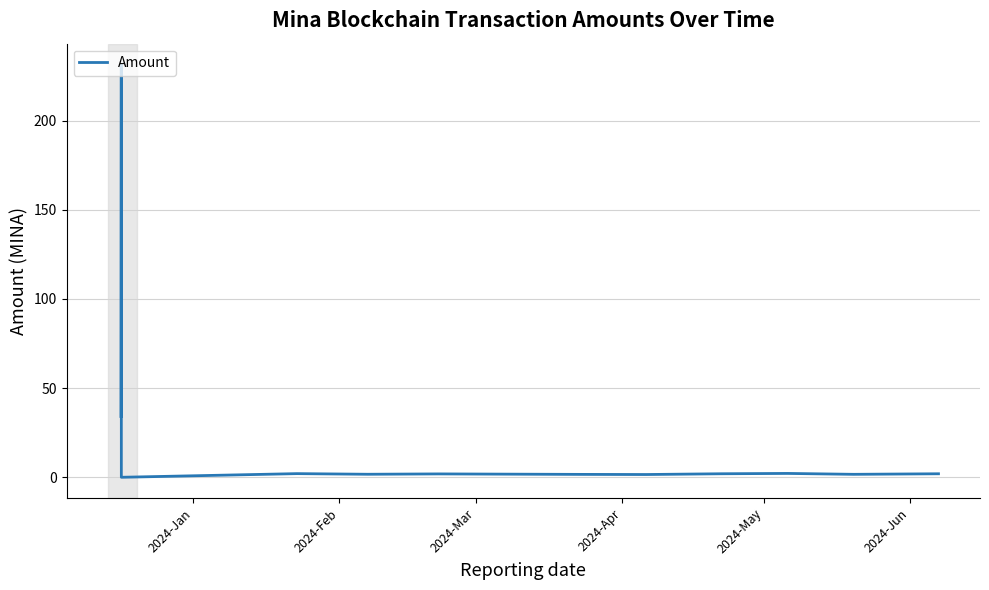

What is the maximum value shown in the chart?

231.6